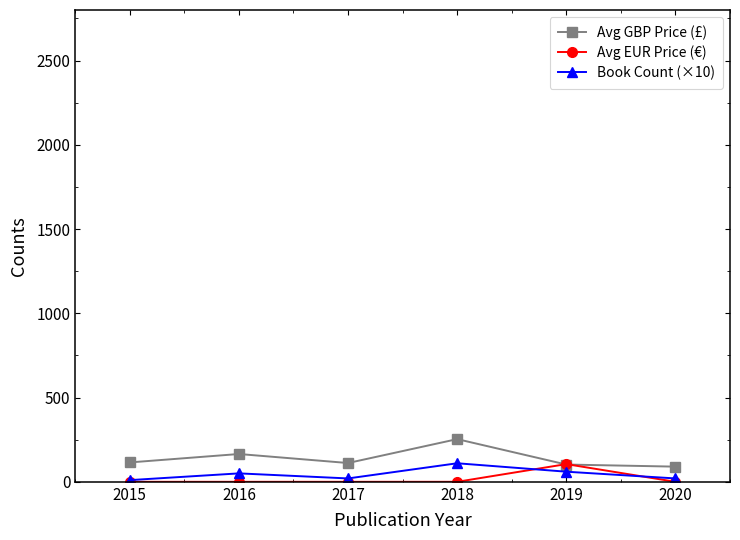

True or false: Avg EUR Price (€) has more than 2 interior local peaks.

False